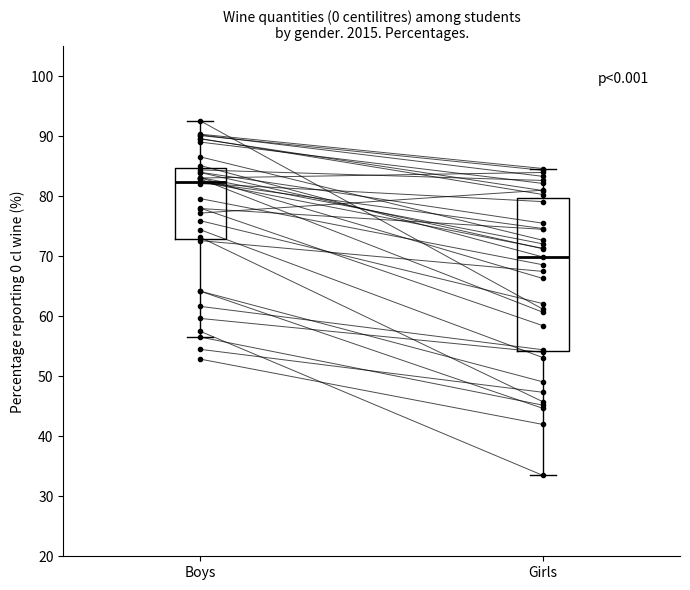

Where does the median line of the box for Boys sit on the y-axis? The values are not printed on the chart, so give them approximately, as read against the axis.

82